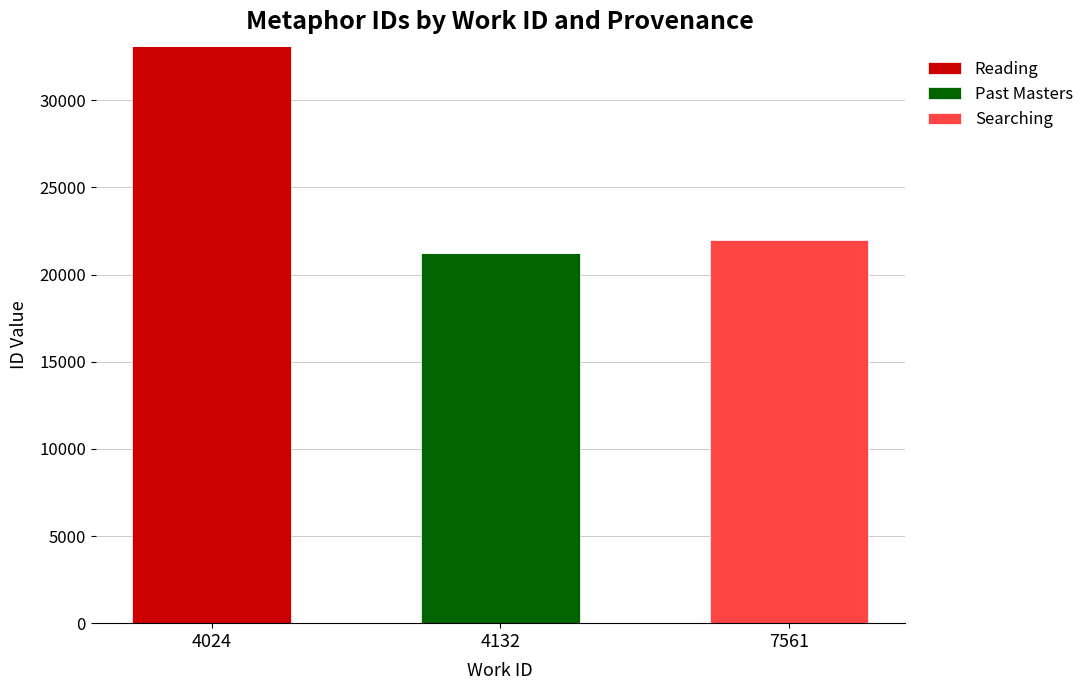

Are the bars horizontal?

No